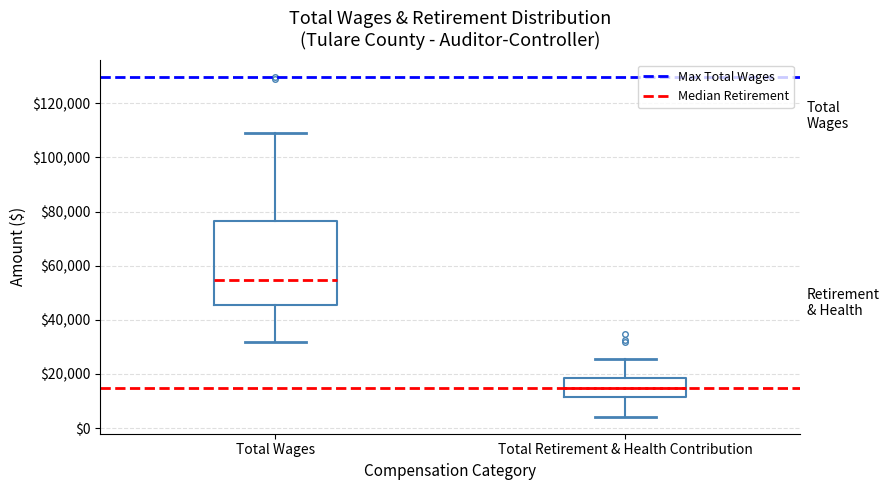

Which box has the highest median line?

Total Wages